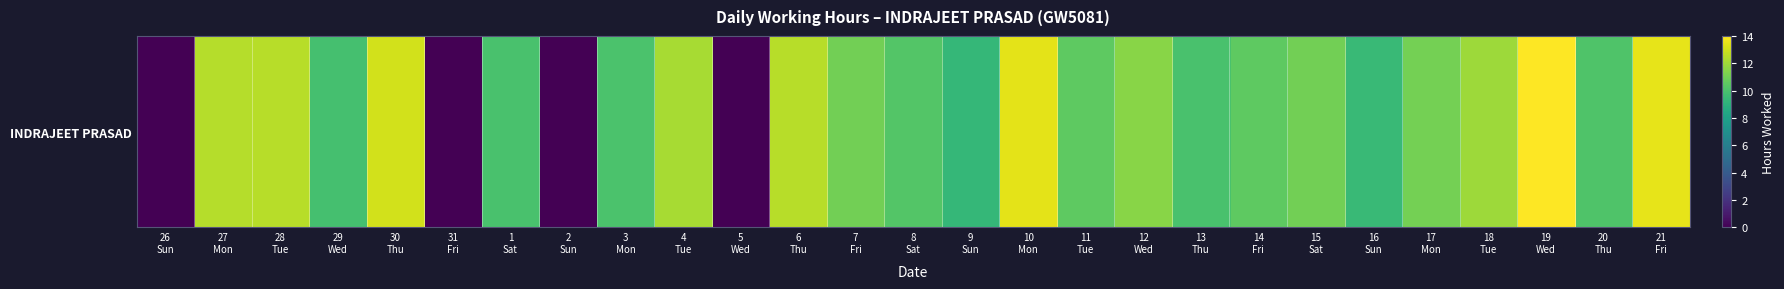

Count the number of categories in the chart.

27